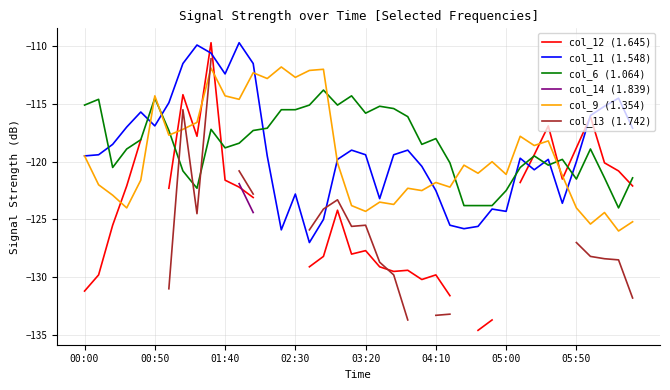

What is the minimum value for col_6 (1.064)?

-124.0